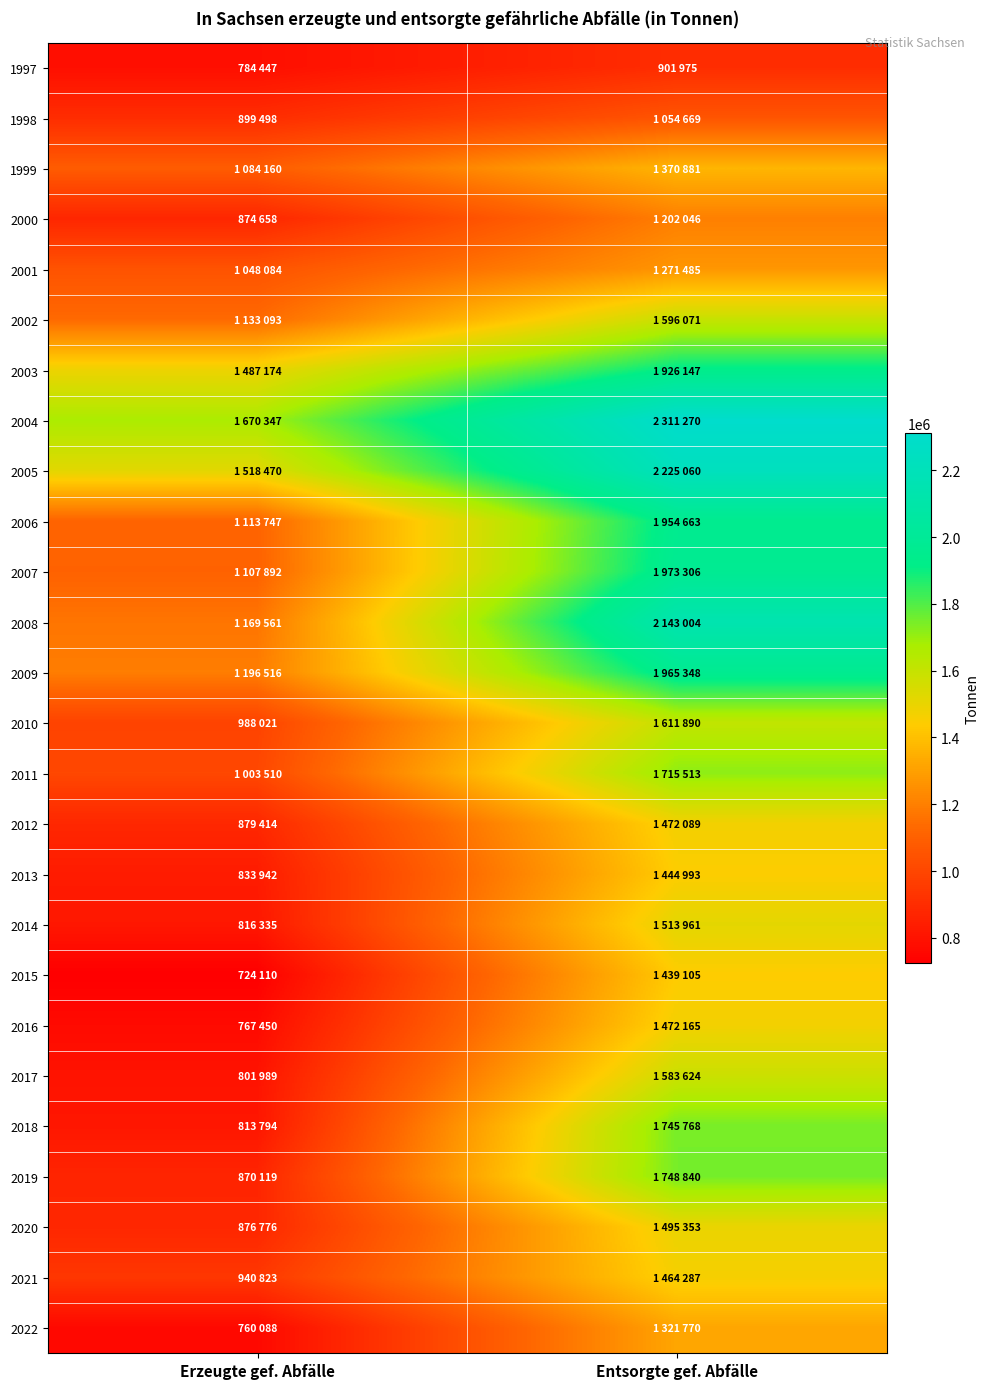

Reading left to right, what are all the values shown in this chart?

1997: Erzeugte gef. Abfälle=784447	Entsorgte gef. Abfälle=901975
1998: Erzeugte gef. Abfälle=899498	Entsorgte gef. Abfälle=1054669
1999: Erzeugte gef. Abfälle=1084160	Entsorgte gef. Abfälle=1370881
2000: Erzeugte gef. Abfälle=874658	Entsorgte gef. Abfälle=1202046
2001: Erzeugte gef. Abfälle=1048084	Entsorgte gef. Abfälle=1271485
2002: Erzeugte gef. Abfälle=1133093	Entsorgte gef. Abfälle=1596071
2003: Erzeugte gef. Abfälle=1487174	Entsorgte gef. Abfälle=1926147
2004: Erzeugte gef. Abfälle=1670347	Entsorgte gef. Abfälle=2311270
2005: Erzeugte gef. Abfälle=1518470	Entsorgte gef. Abfälle=2225060
2006: Erzeugte gef. Abfälle=1113747	Entsorgte gef. Abfälle=1954663
2007: Erzeugte gef. Abfälle=1107892	Entsorgte gef. Abfälle=1973306
2008: Erzeugte gef. Abfälle=1169561	Entsorgte gef. Abfälle=2143004
2009: Erzeugte gef. Abfälle=1196516	Entsorgte gef. Abfälle=1965348
2010: Erzeugte gef. Abfälle=988021	Entsorgte gef. Abfälle=1611890
2011: Erzeugte gef. Abfälle=1003510	Entsorgte gef. Abfälle=1715513
2012: Erzeugte gef. Abfälle=879414	Entsorgte gef. Abfälle=1472089
2013: Erzeugte gef. Abfälle=833942	Entsorgte gef. Abfälle=1444993
2014: Erzeugte gef. Abfälle=816335	Entsorgte gef. Abfälle=1513961
2015: Erzeugte gef. Abfälle=724110	Entsorgte gef. Abfälle=1439105
2016: Erzeugte gef. Abfälle=767450	Entsorgte gef. Abfälle=1472165
2017: Erzeugte gef. Abfälle=801989	Entsorgte gef. Abfälle=1583624
2018: Erzeugte gef. Abfälle=813794	Entsorgte gef. Abfälle=1745768
2019: Erzeugte gef. Abfälle=870119	Entsorgte gef. Abfälle=1748840
2020: Erzeugte gef. Abfälle=876776	Entsorgte gef. Abfälle=1495353
2021: Erzeugte gef. Abfälle=940823	Entsorgte gef. Abfälle=1464287
2022: Erzeugte gef. Abfälle=760088	Entsorgte gef. Abfälle=1321770